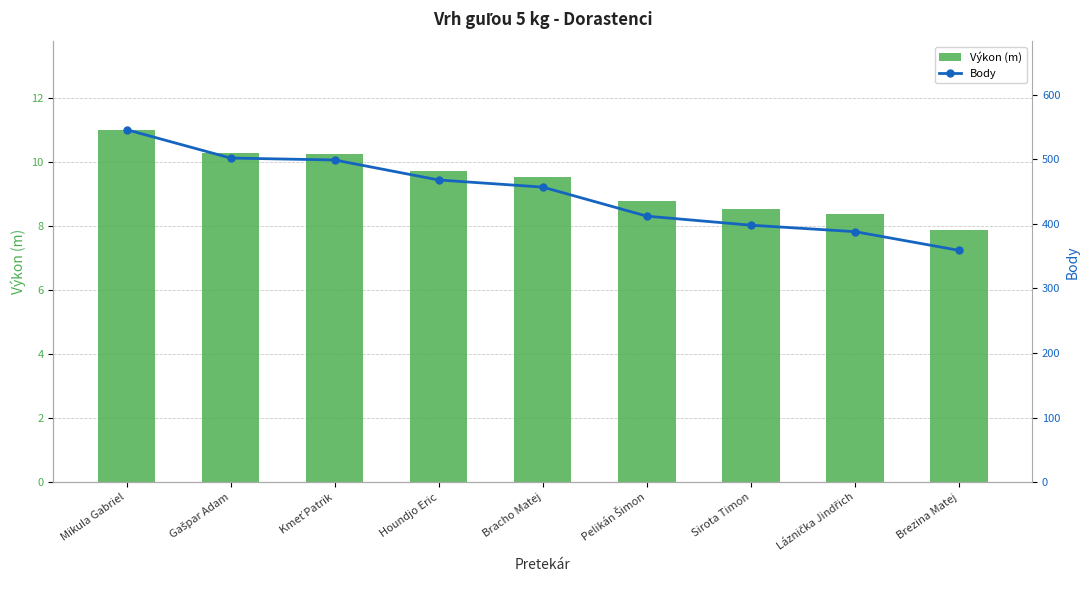

Which has a higher value, Pelikán Šimon or Brezina Matej?

Pelikán Šimon